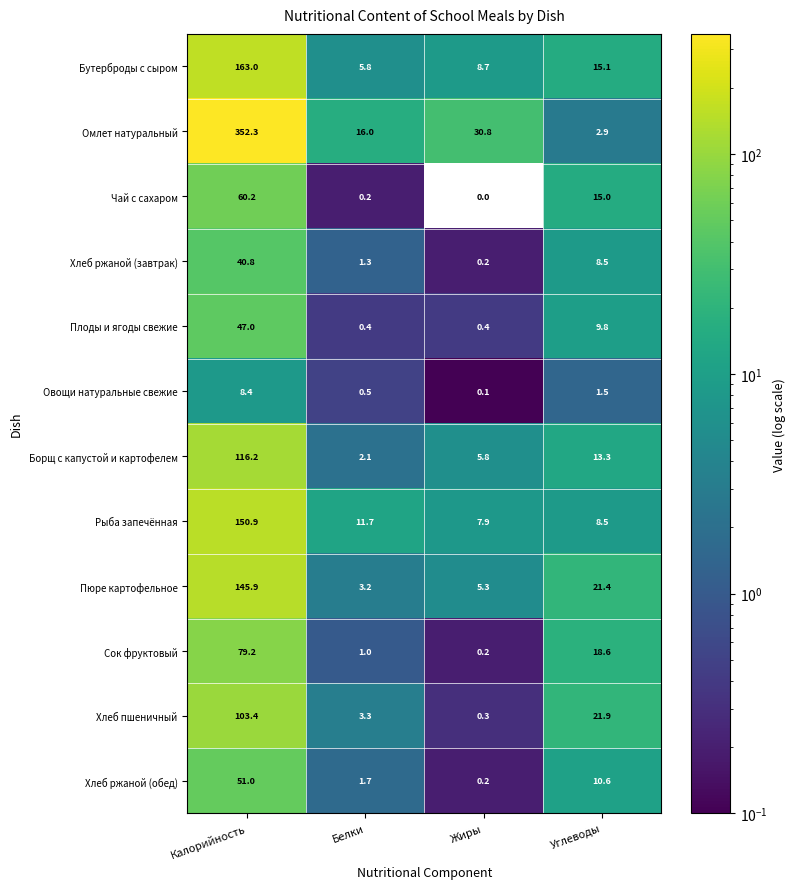

List the labels in order of Омлет натуральный value, largest first.

Калорийность, Жиры, Белки, Углеводы